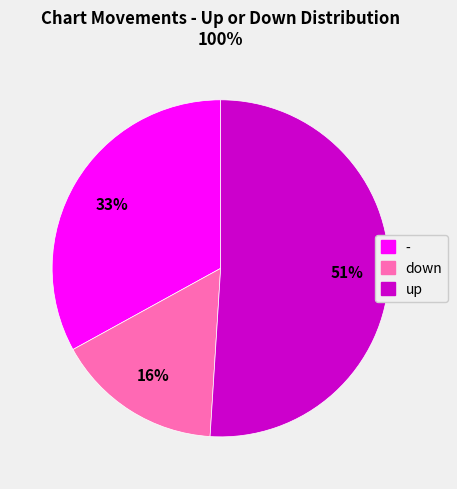

Which has a higher value, down or up?

up